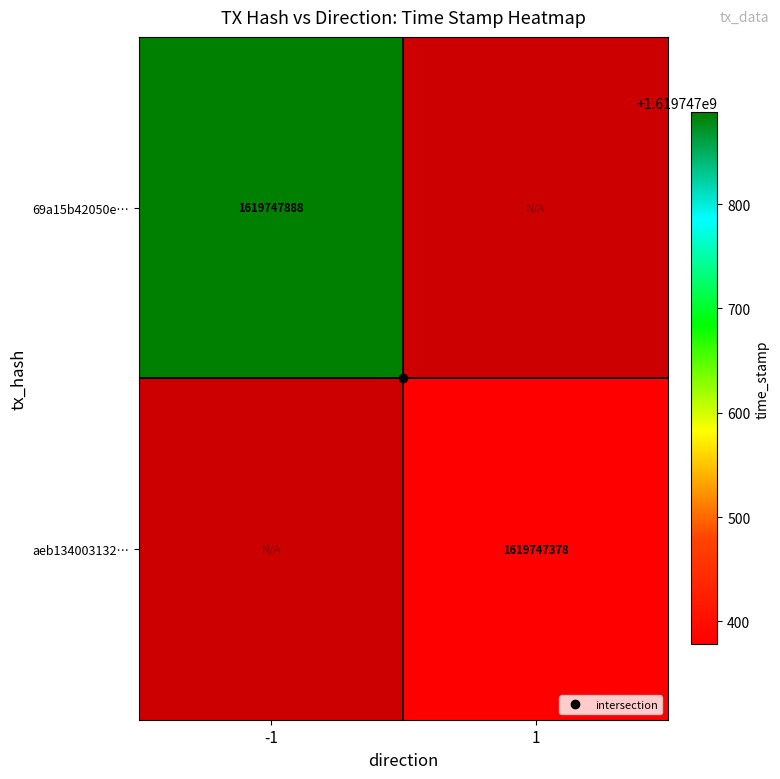

List the series in order of their overall mean, lowest first.

aeb1340031329ce90a9225ca7e42c36b1e236f2, 69a15b42050ec654220f284c94bfb12d493c12c